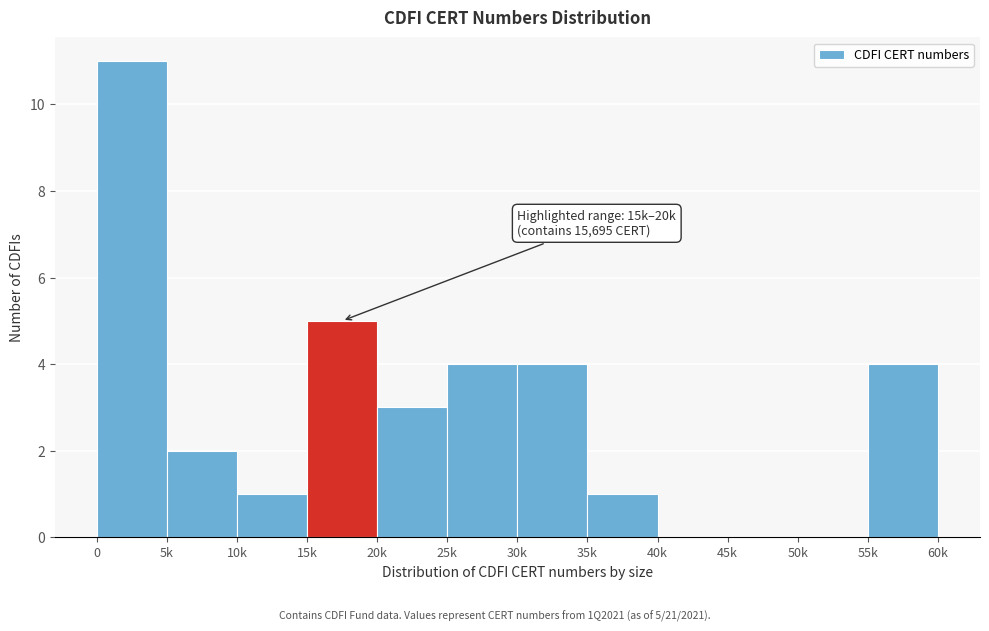

Reading right to left, extract all data points from this chart.

55k=4	50k=0	45k=0	40k=0	35k=1	30k=4	25k=4	20k=3	15k=5	10k=1	5k=2	0=11